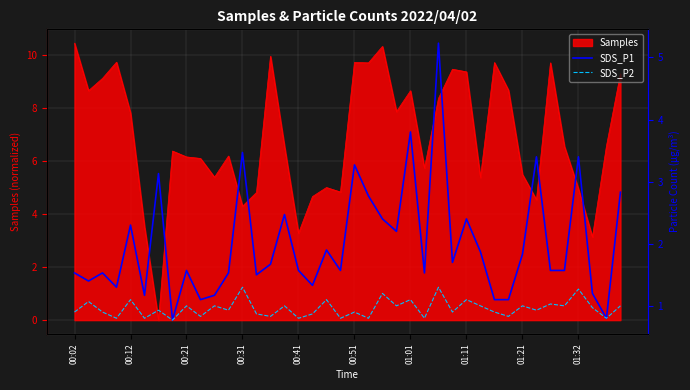

What is the maximum value for Samples?

10.5